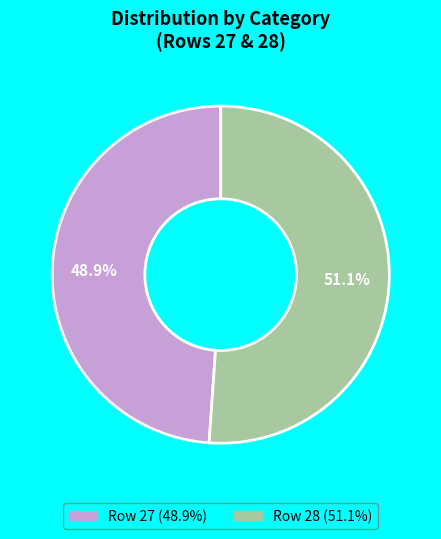

Is there a majority slice in this chart?

Yes